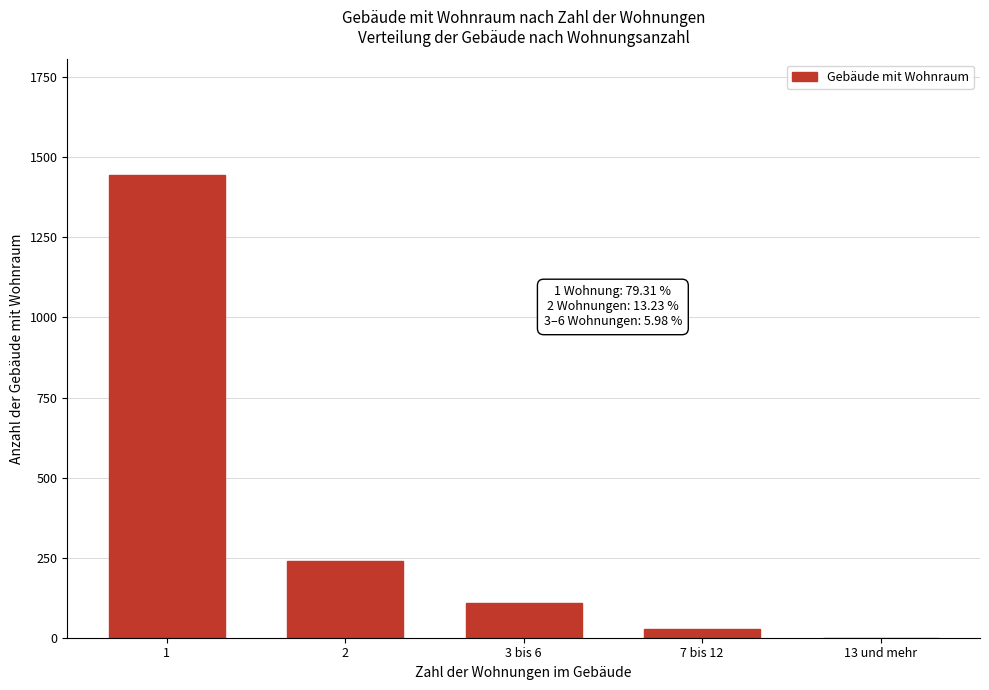

Reading left to right, what are all the values shown in this chart?

1=1445	2=241	3 bis 6=109	7 bis 12=27	13 und mehr=0